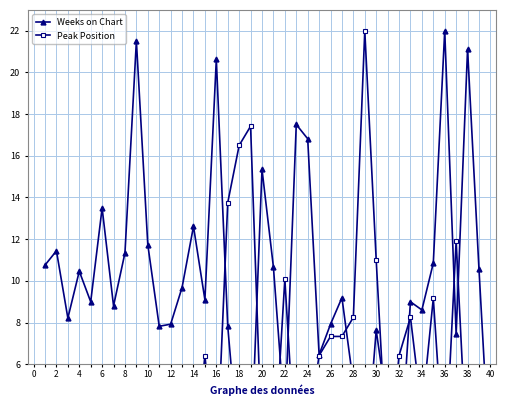

Which series has the widest spread of values?

Weeks on Chart